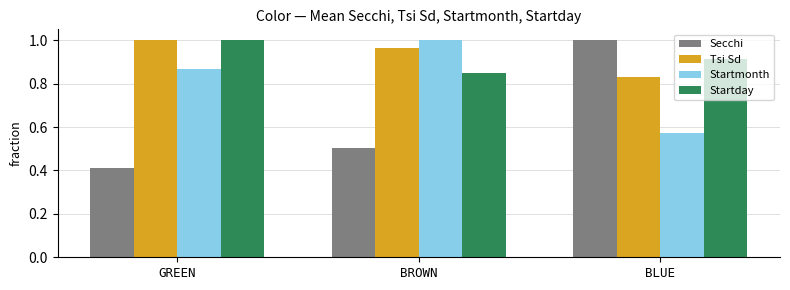

List the labels in order of Secchi value, smallest first.

GREEN, BROWN, BLUE